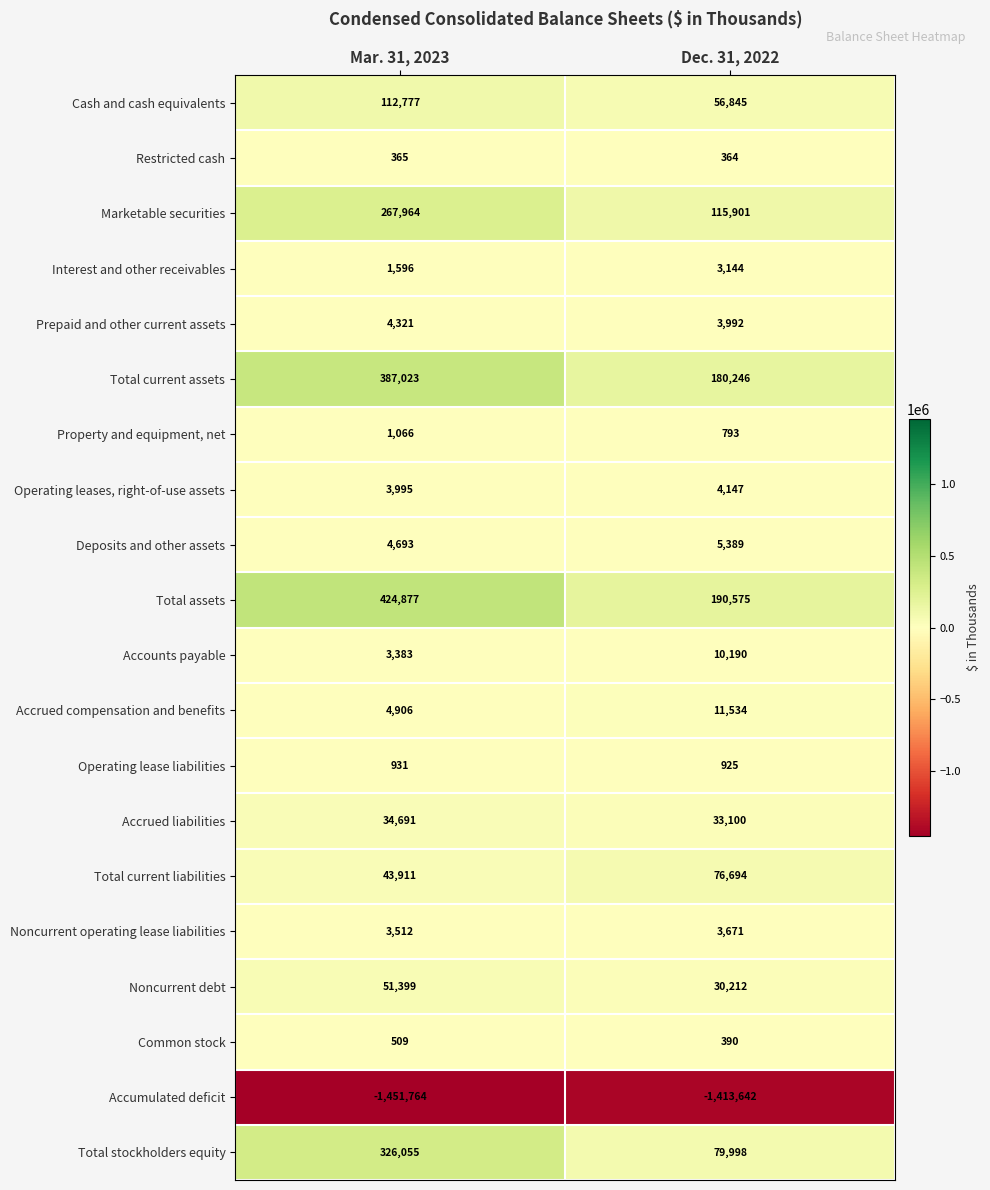

True or false: Cash and cash equivalents has a value of 32601 at Mar. 31, 2023.

False